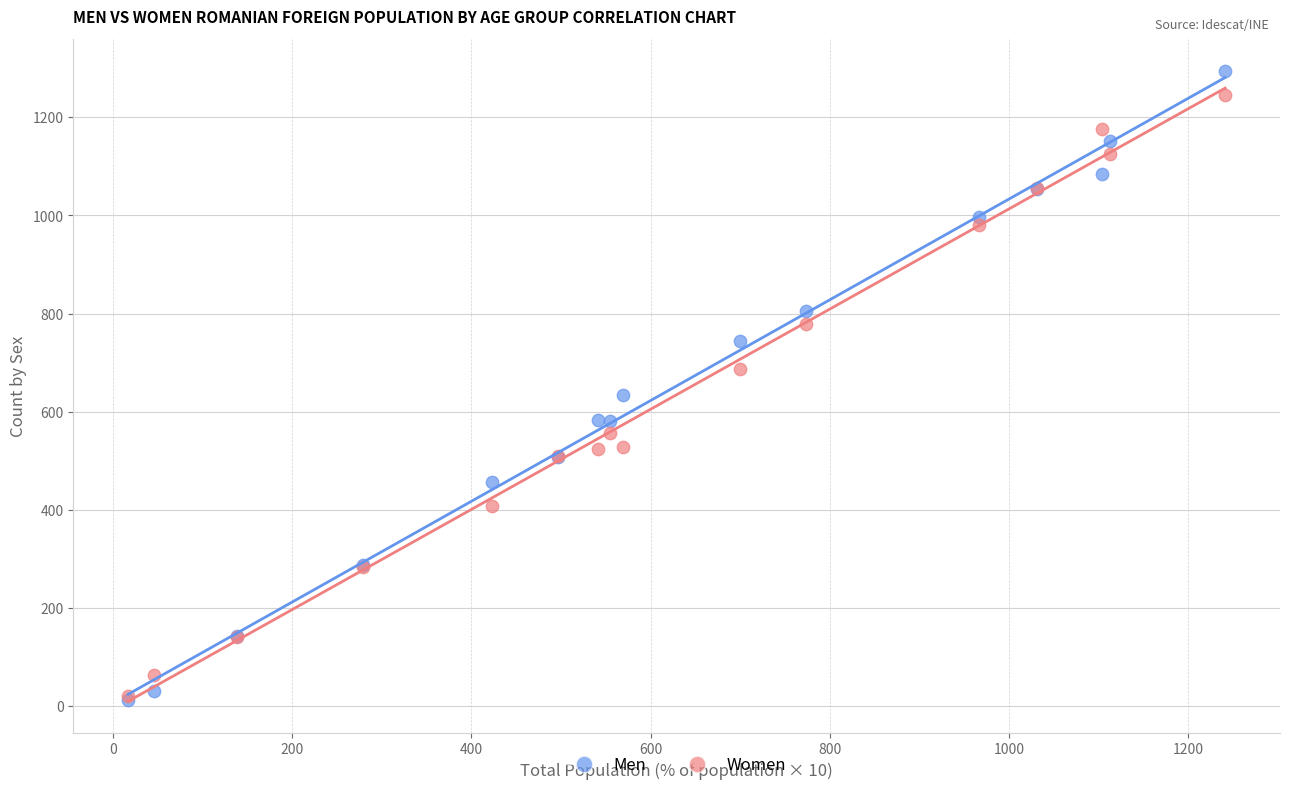

Which series contains the highest Y value?

Men